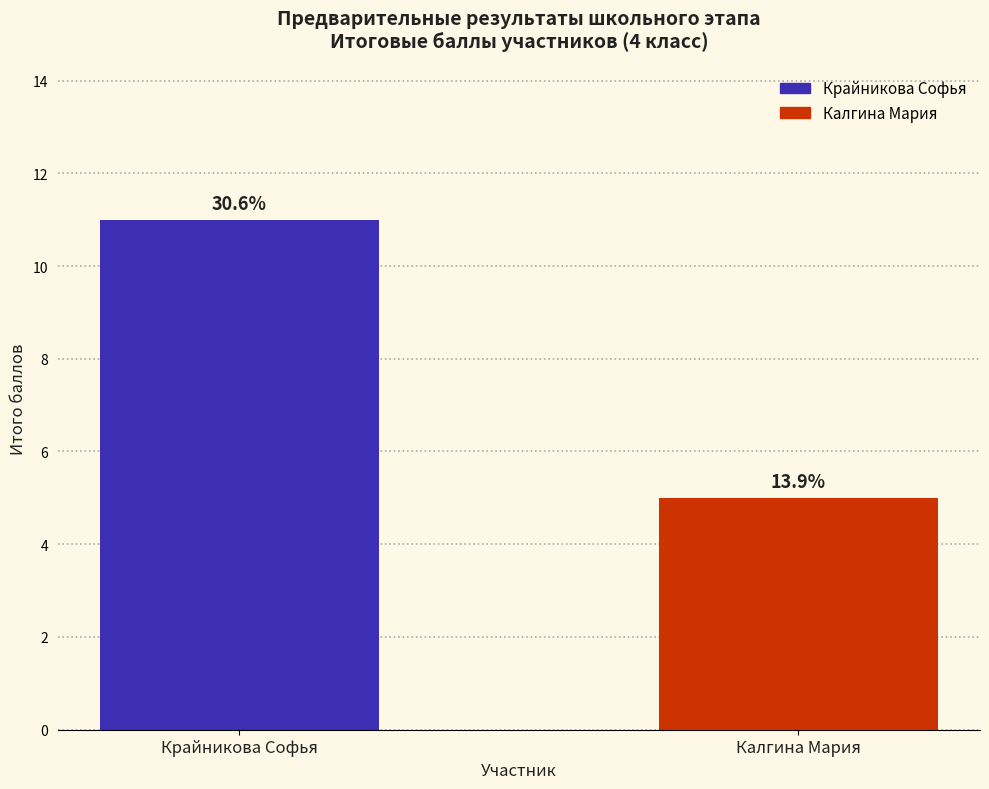

How many groups of bars are there?

1